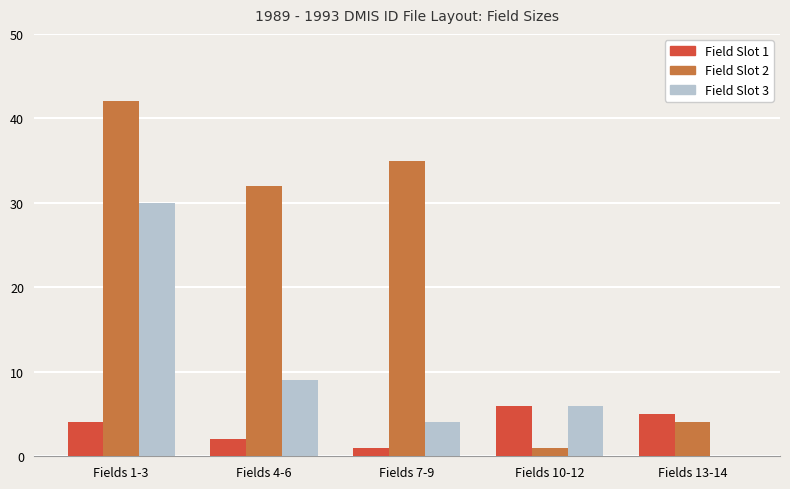

What is the maximum value shown in the chart?

42